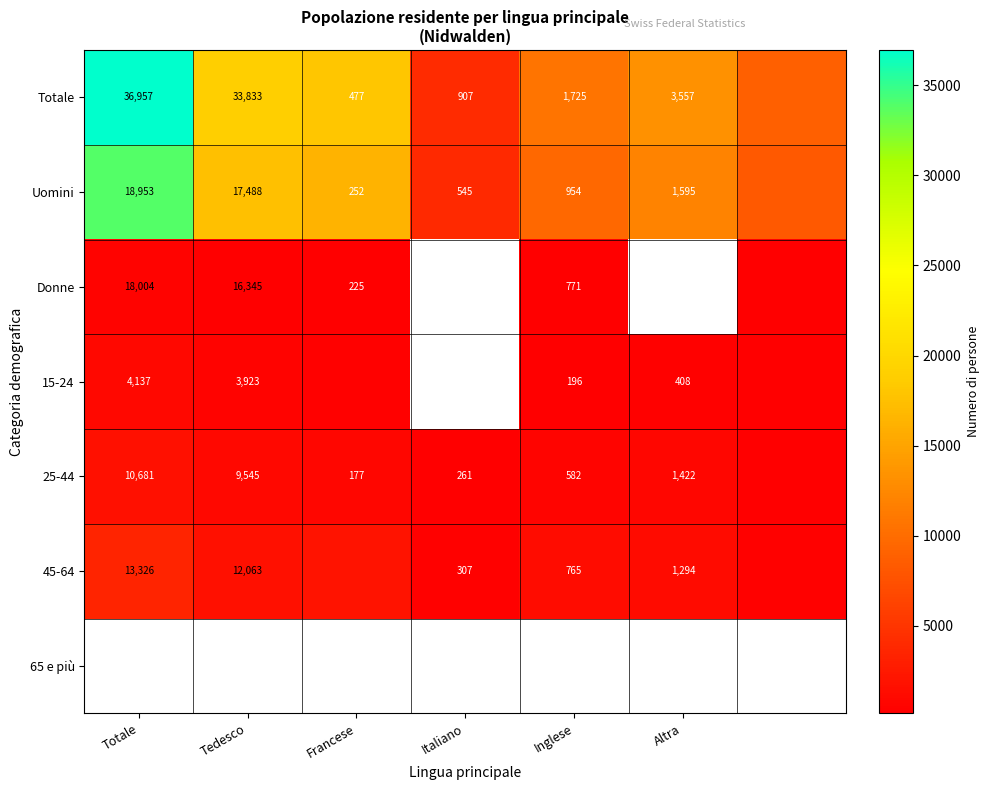

Is the value of Donne at Francese greater than the value of Totale at Tedesco?

No